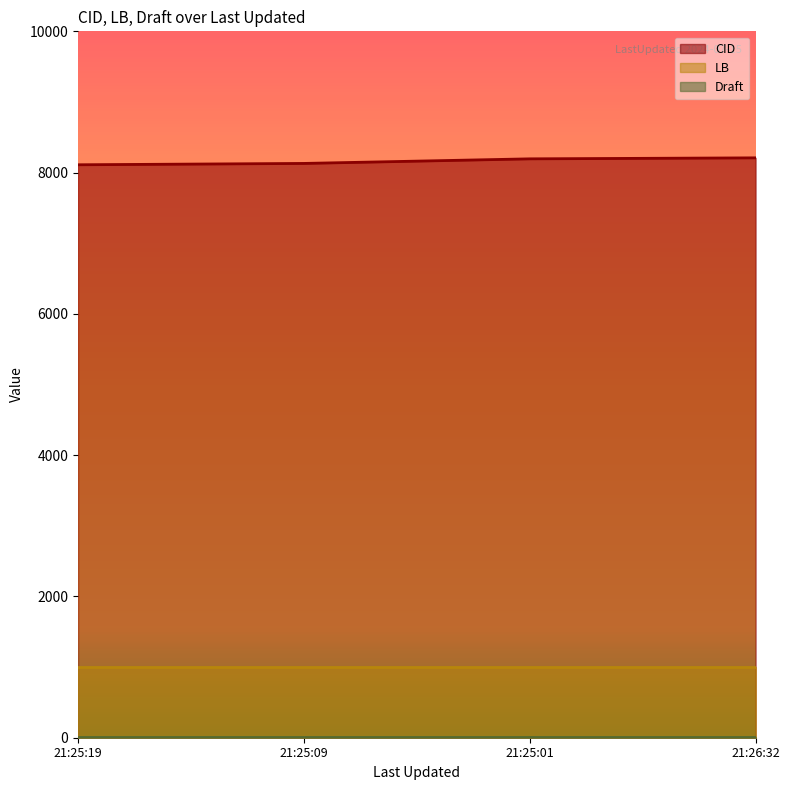

True or false: LB has a value of 1003 at 2024-07-15 21:25:19.

True